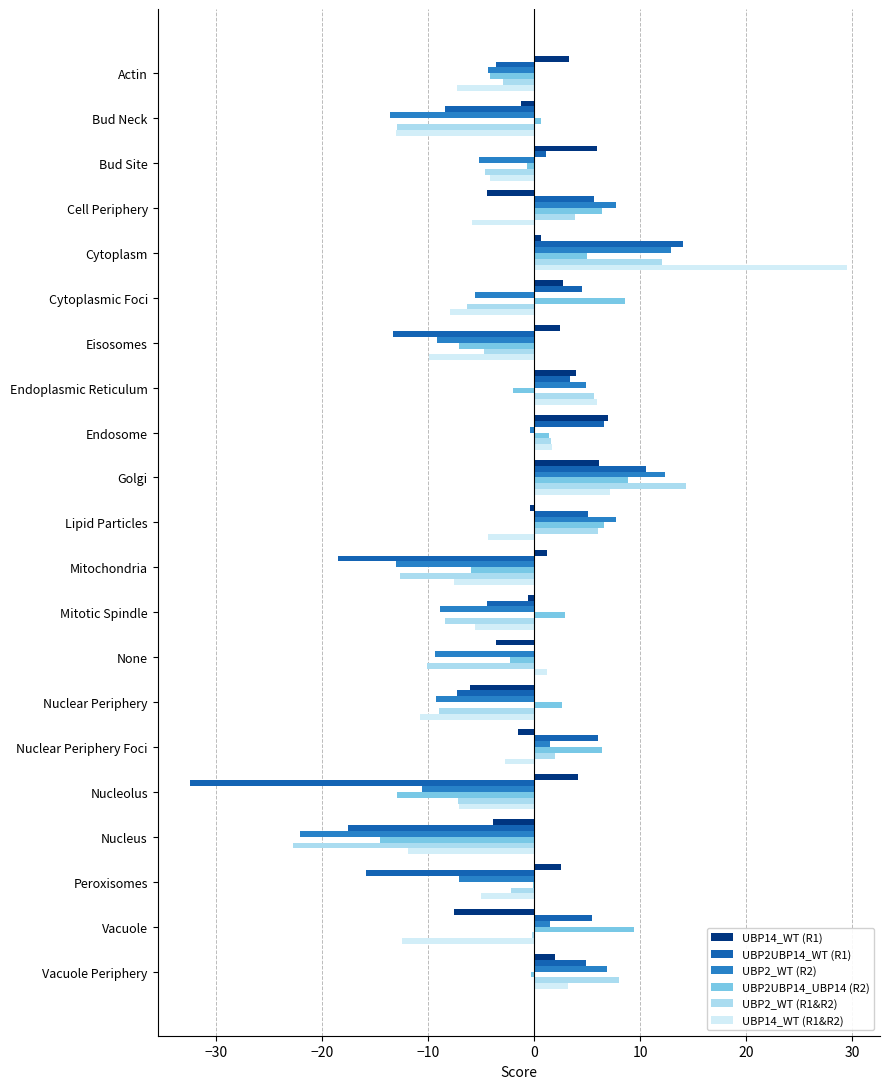

Which category has the highest value across all series?

Cytoplasm